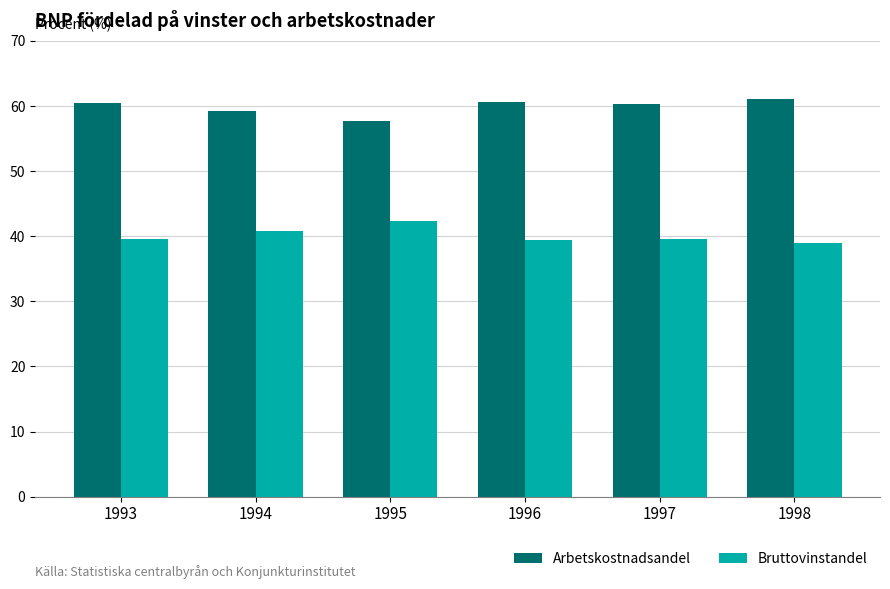

The value of Arbetskostnadsandel at 1995 is 57.7. True or false?

True